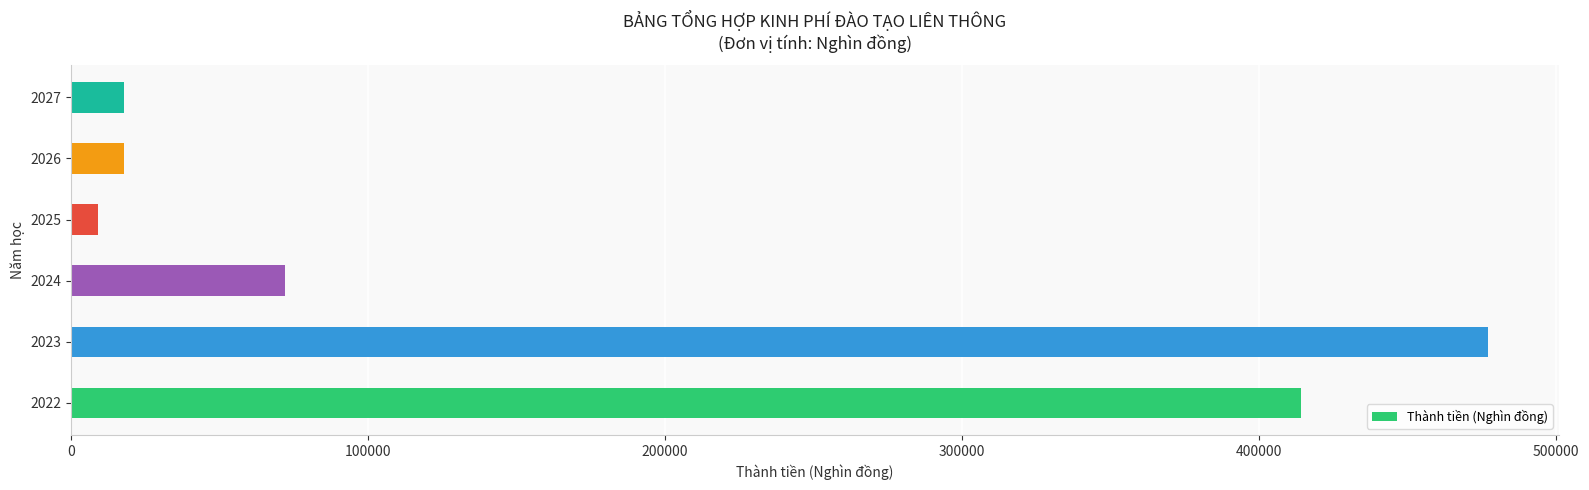

The value at 2027 is 18000. True or false?

True